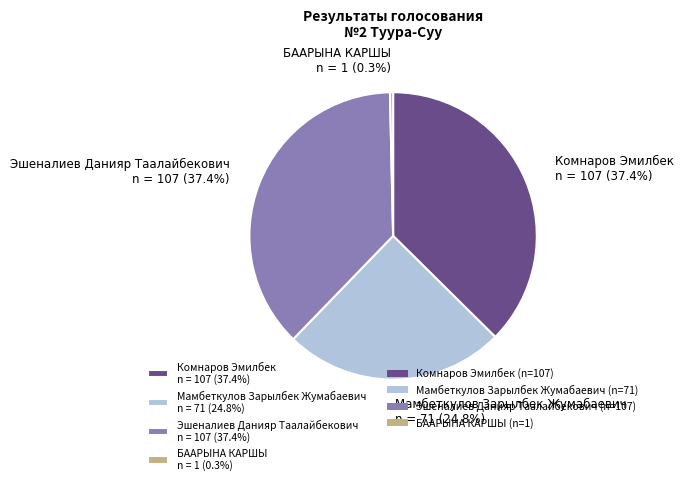

Does any single category account for the majority?

No